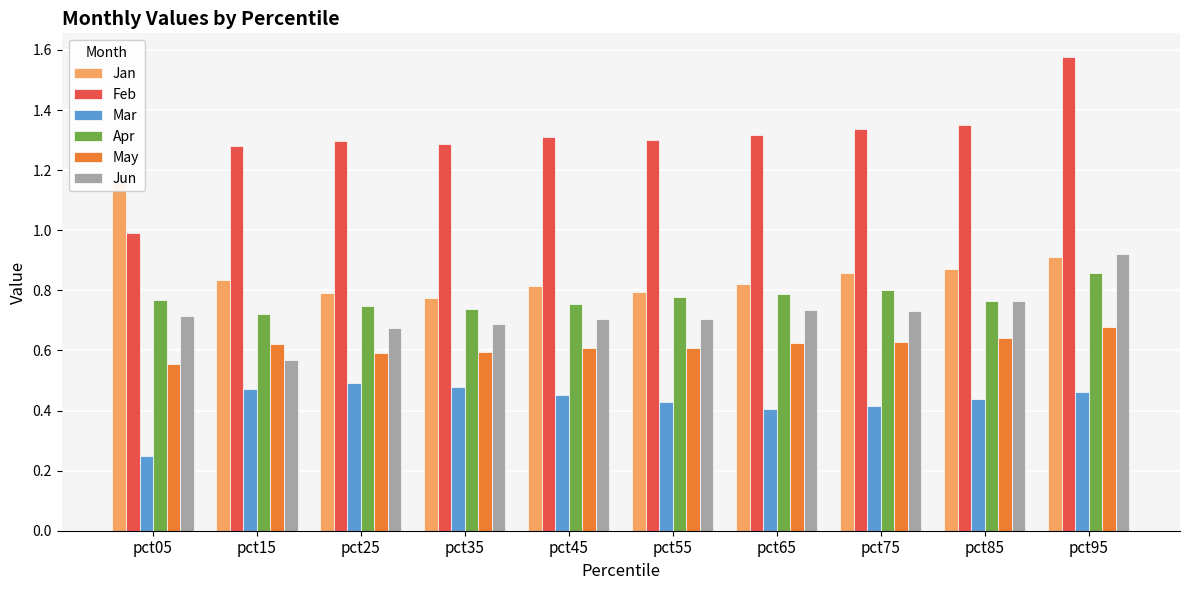

The Jun series shows 0.7 at pct65. True or false?

True